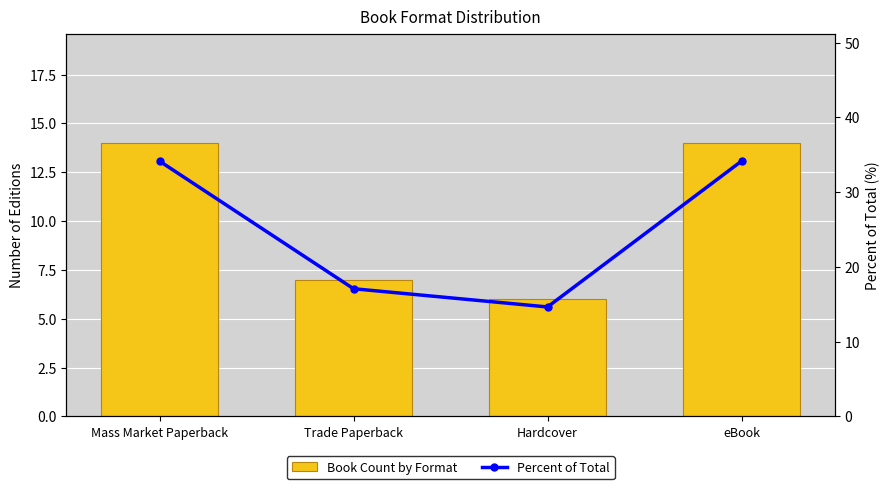

True or false: Book Count by Format has a value of 9.0 at Hardcover.

False